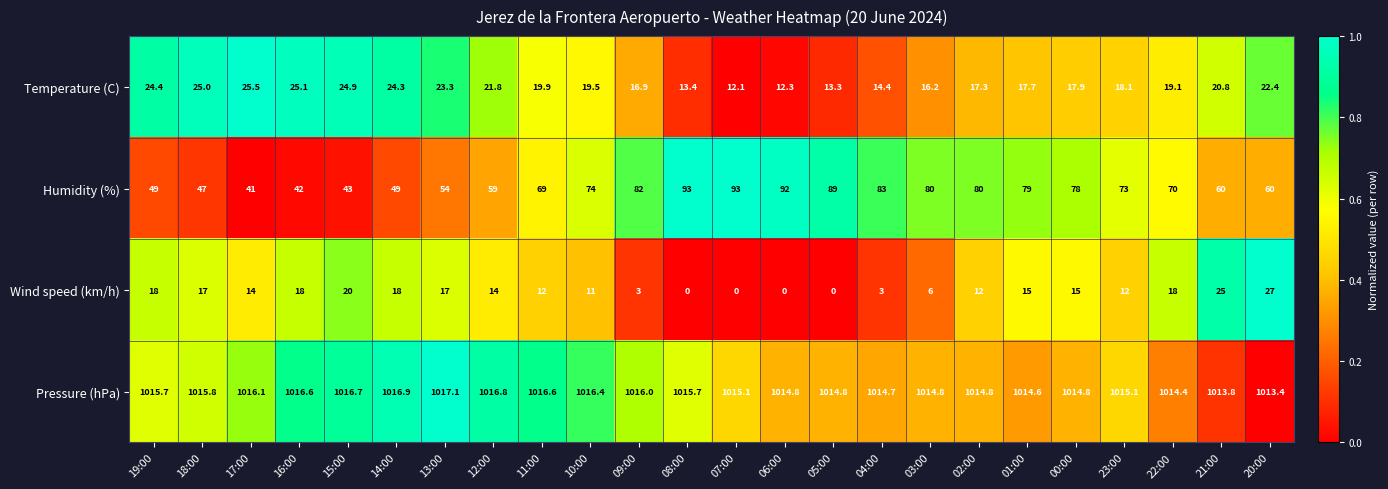

The value of Pressure (hPa) at 00:00 is 1014.8. True or false?

True